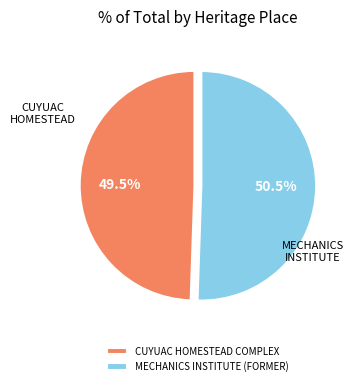

What is the ratio of the value at CUYUAC HOMESTEAD COMPLEX to the value at MECHANICS INSTITUTE (FORMER)?

1.0